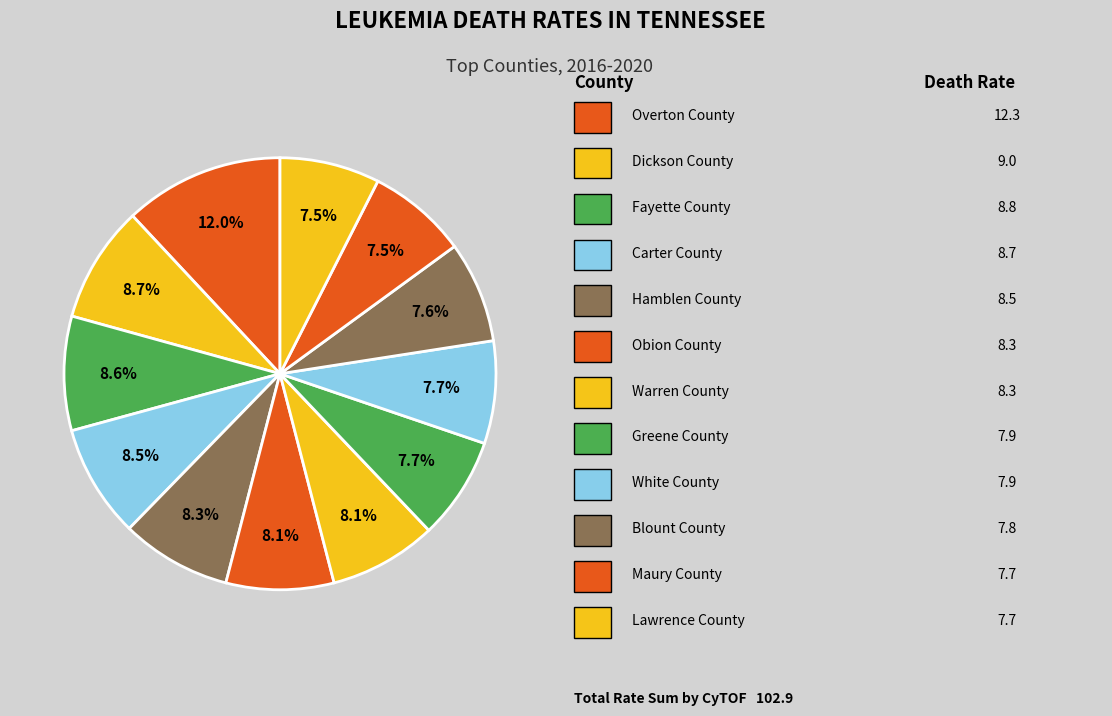

How many slices are in this pie chart?

12